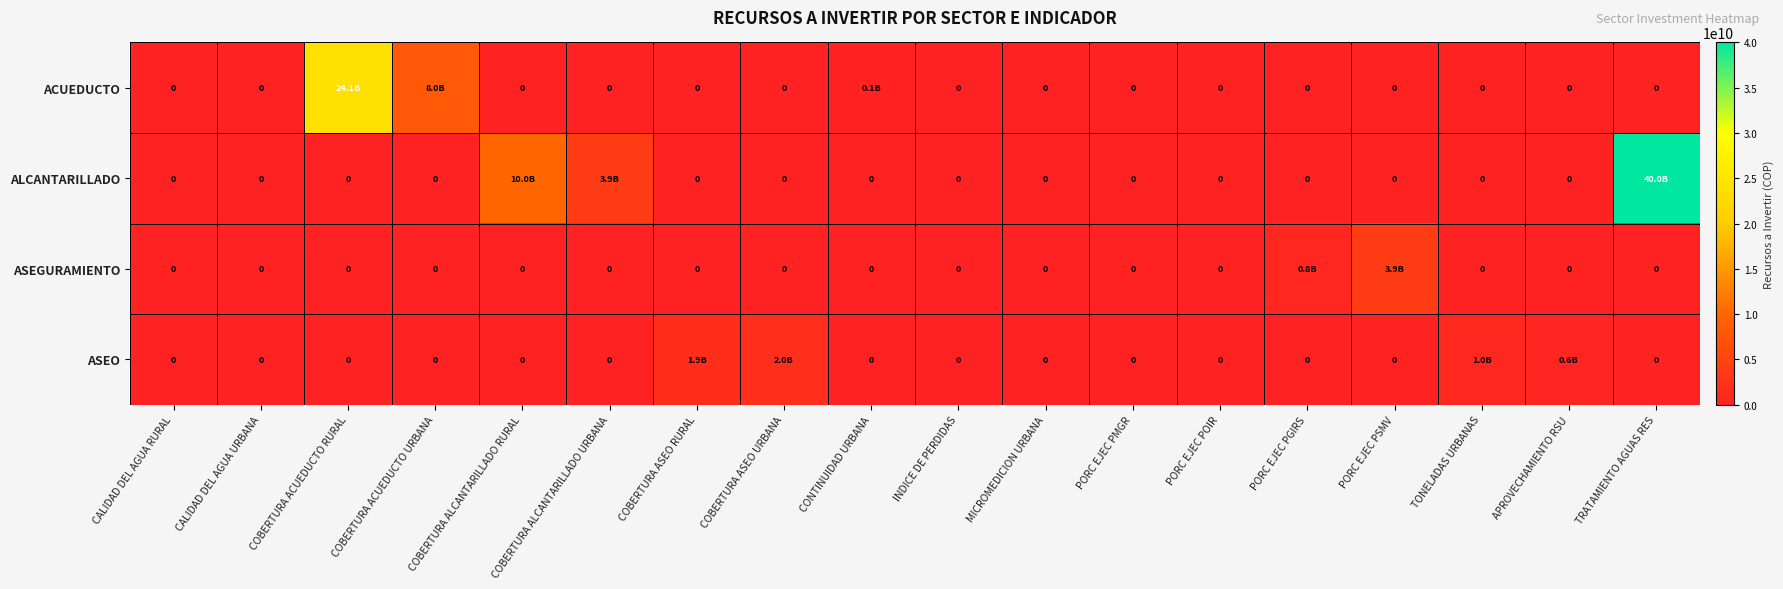

Which category has the lowest value in the ASEO series?

CALIDAD DEL AGUA RURAL